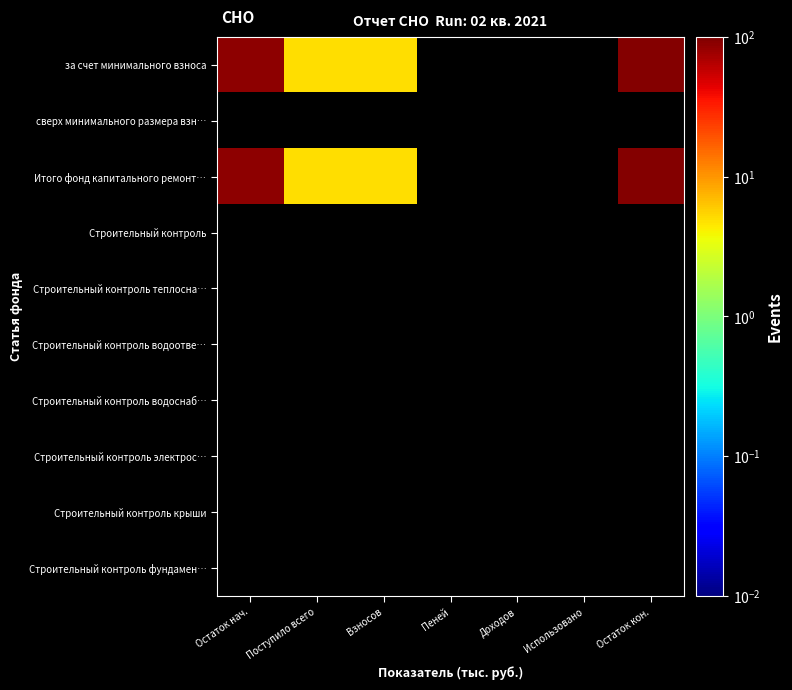

Which series has the largest total across all categories?

за счет минимального взноса